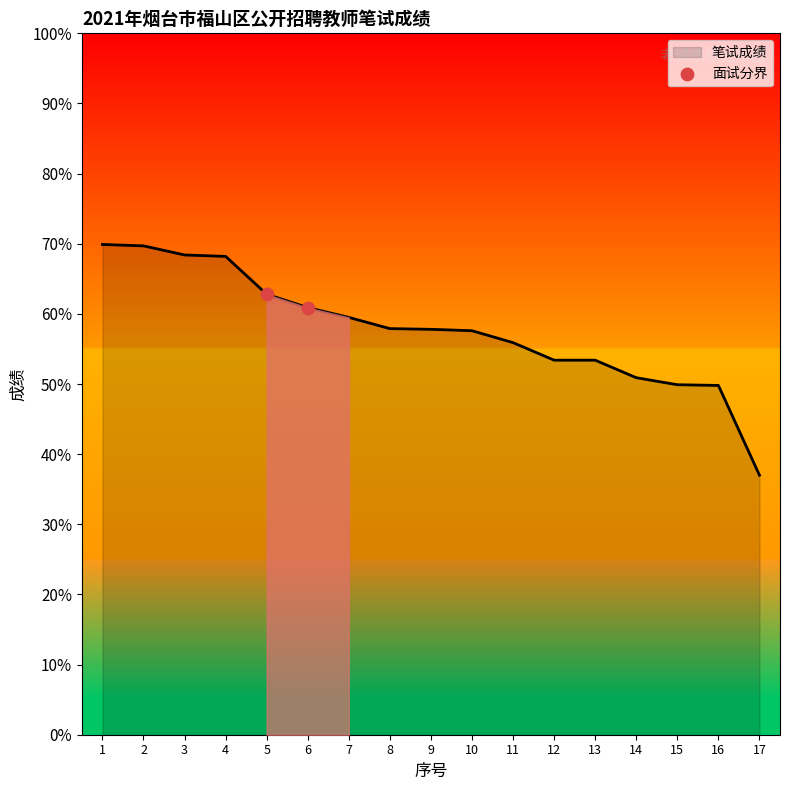

Approximately how many times larger is the value at 2 compared to 1?

1.0